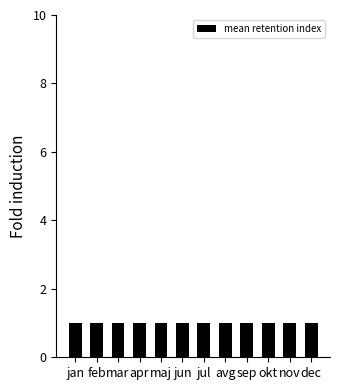

How many data points does each series have?

12